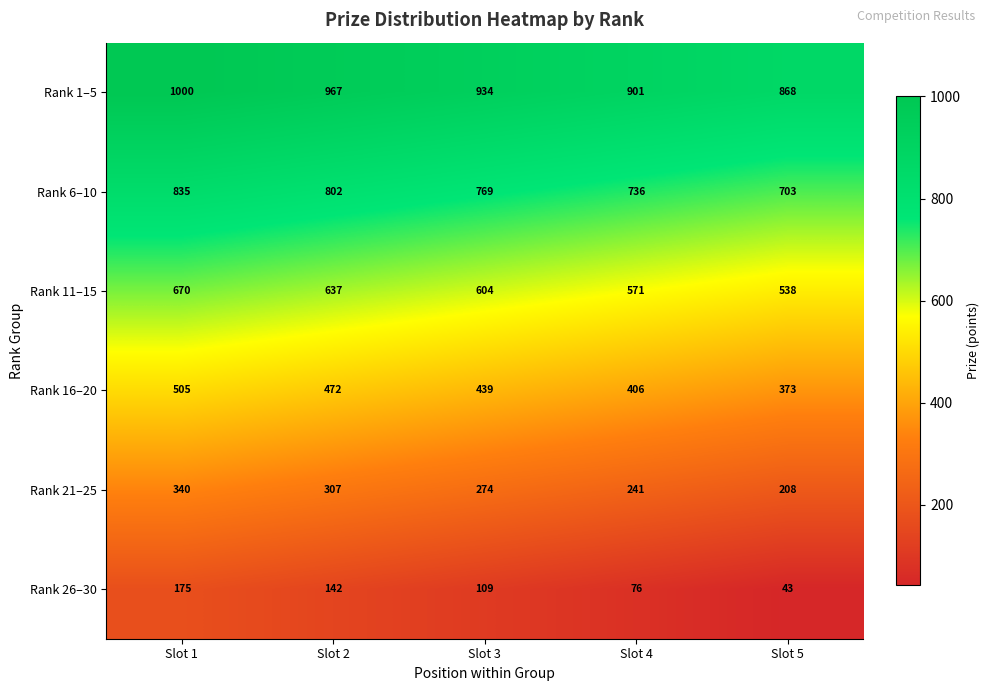

Where does the Rank 21–25 series first go above 274?

Slot 1